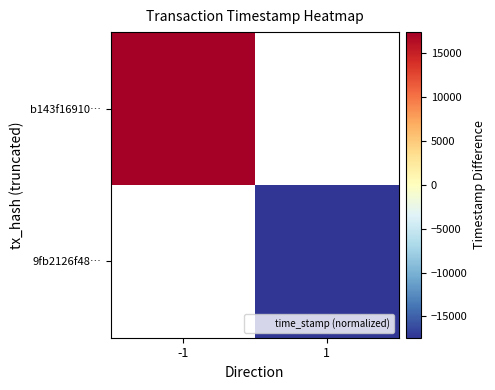

What is the highest value of the b143f16910… series?

17436.0